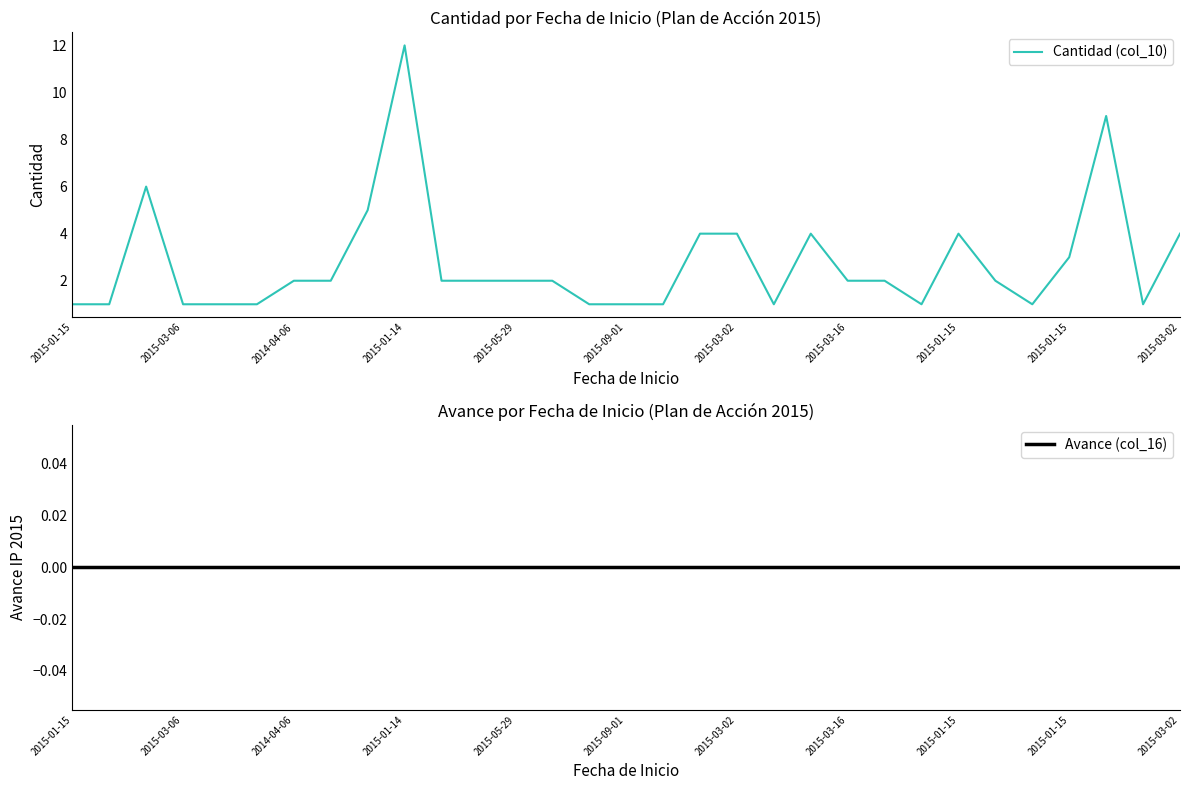

Reading left to right, extract all data points from this chart.

Cantidad (col_10): 1	1	6	1	1	1	2	2	5	12	2	2	2	2	1	1	1	4	4	1	4	2	2	1	4	2	1	3	9	1	4
Avance (col_16): 0	0	0	0	0	0	0	0	0	0	0	0	0	0	0	0	0	0	0	0	0	0	0	0	0	0	0	0	0	0	0